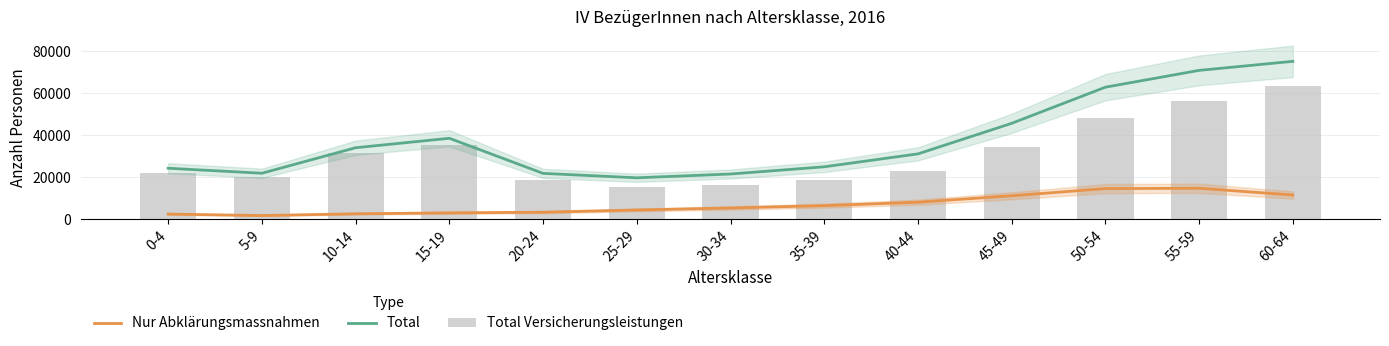

What is the spread (max minus min) of values at 55-59?

56162